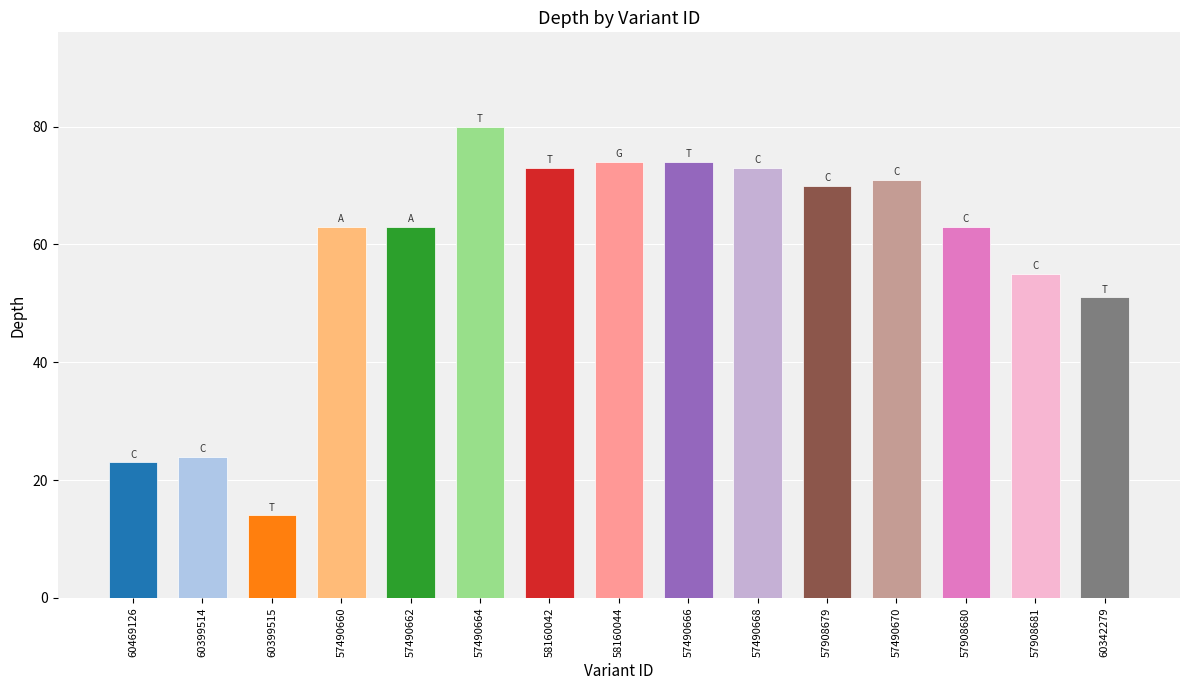

What is the change in value from 57490664 to 57490666?

-6